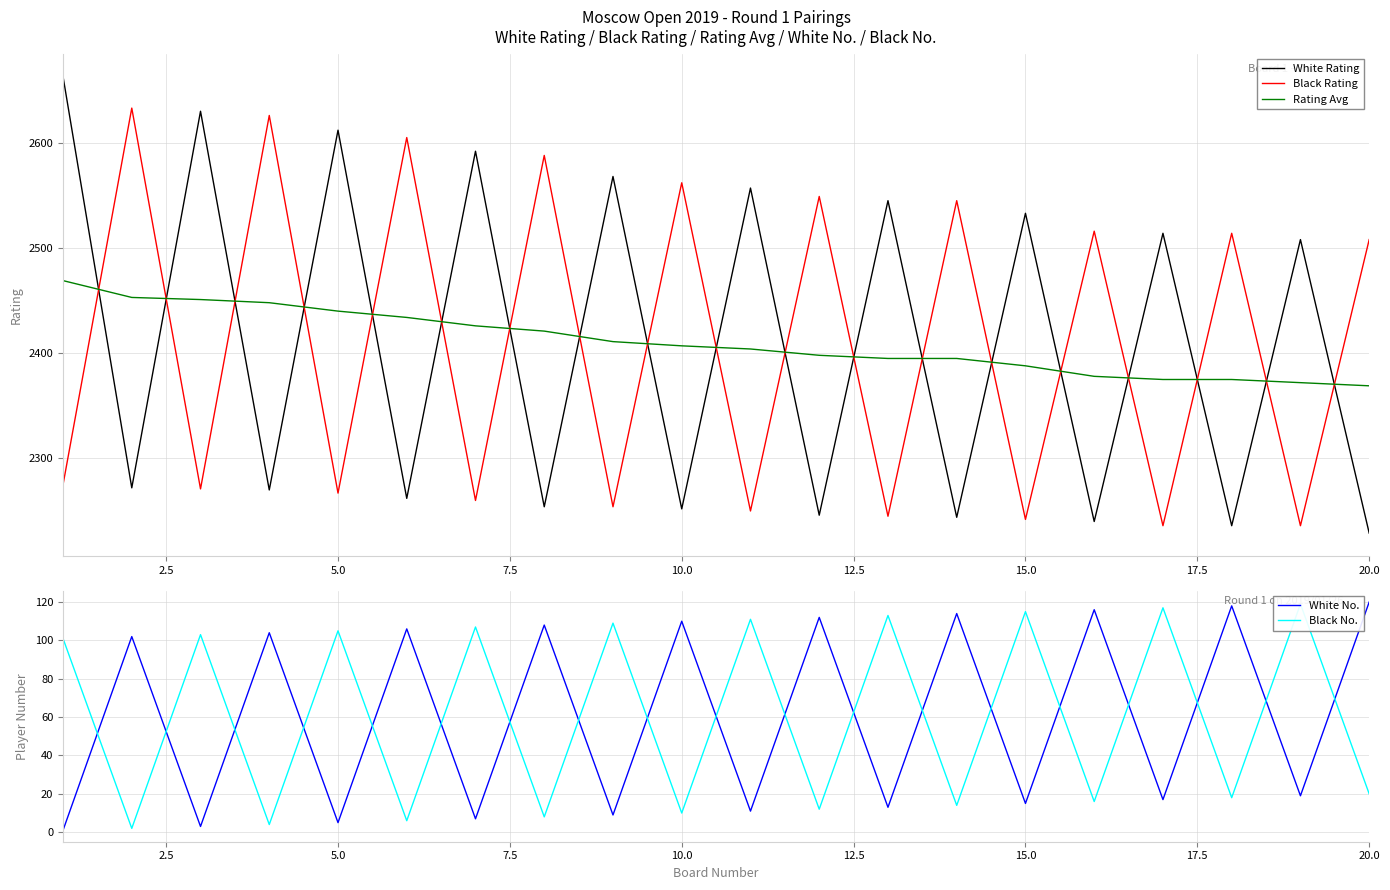

True or false: White Rating has a value of 2940 at 20.0.

False